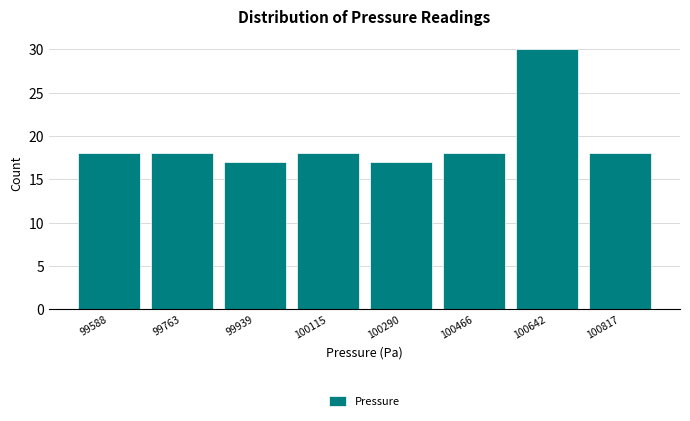

Reading left to right, list every bar in this chart as the range it spans on the x-axis followed by its height. Neither the bar edges nor the heights are printed on the chart, so give them approximately, as read against the axes.

99500 to 99680: 18
99680 to 99860: 18
99860 to 100020: 17
100020 to 100200: 18
100200 to 100380: 17
100380 to 100560: 18
100560 to 100720: 30
100720 to 100900: 18